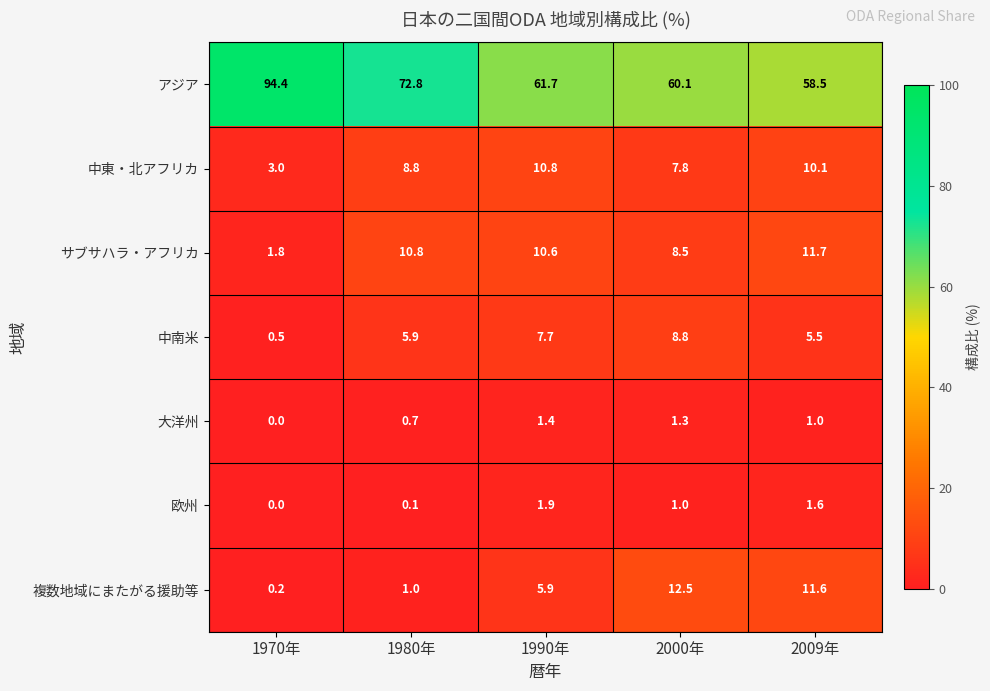

Rank the series at 1980年 from highest to lowest value.

アジア, サブサハラ・アフリカ, 中東・北アフリカ, 中南米, 複数地域にまたがる援助等, 大洋州, 欧州